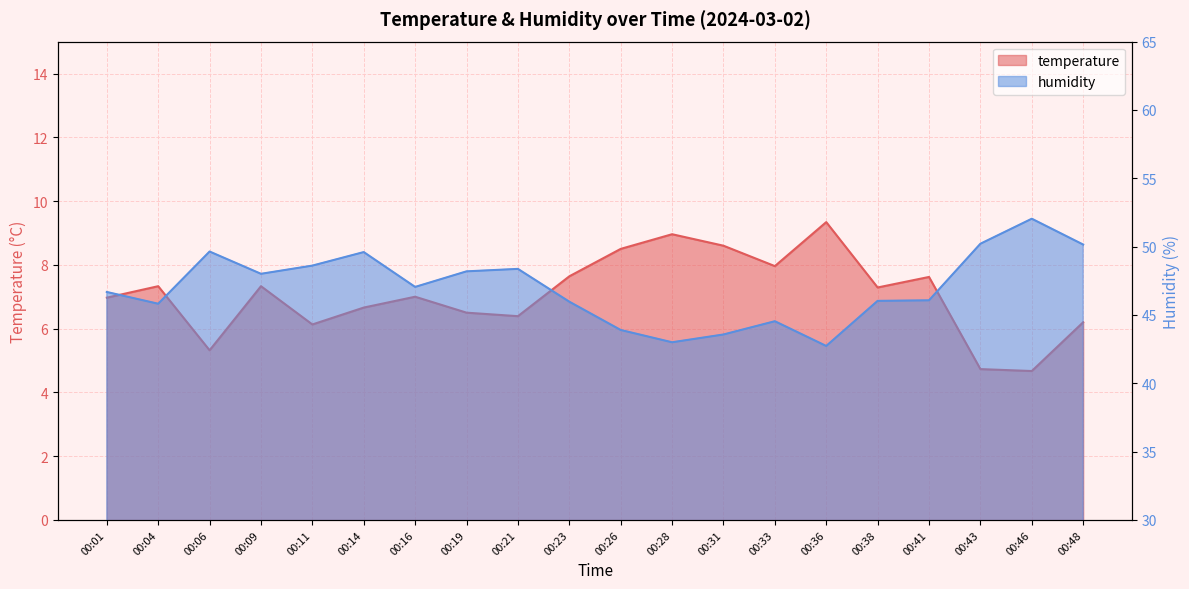

At which category is the sum across all series the highest?

00:46